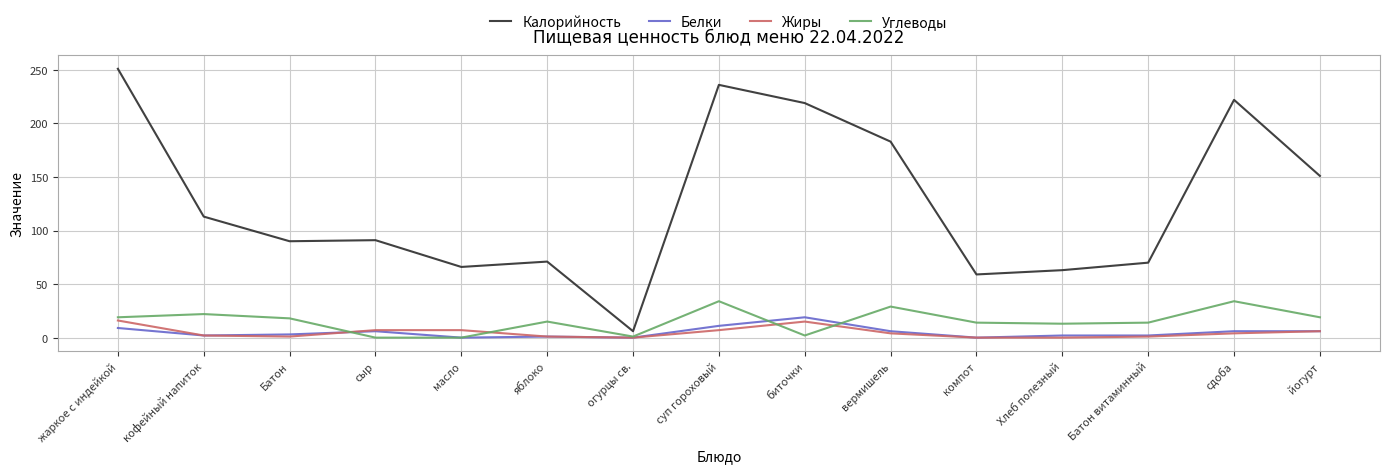

Does the chart display data point markers on the line(s)?

No